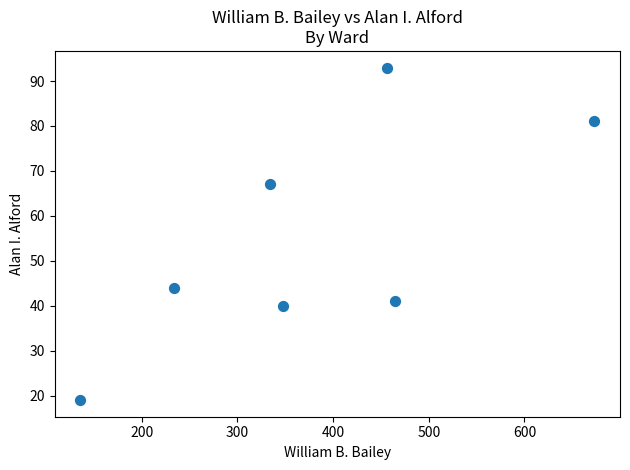

What Y value in the scatter plot is closest to 56?

67